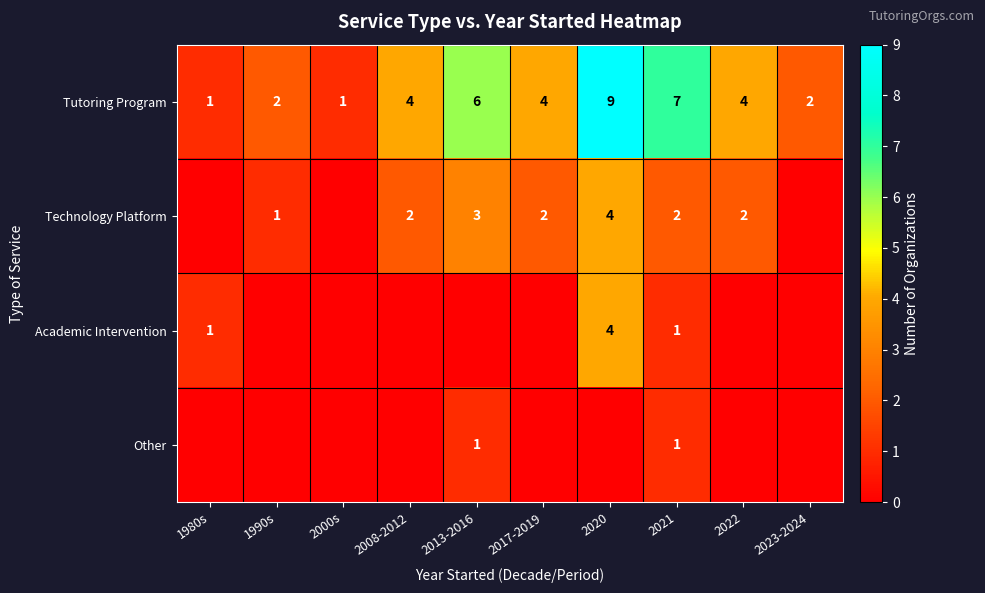

What is the sum of all Tutoring Program values?

40